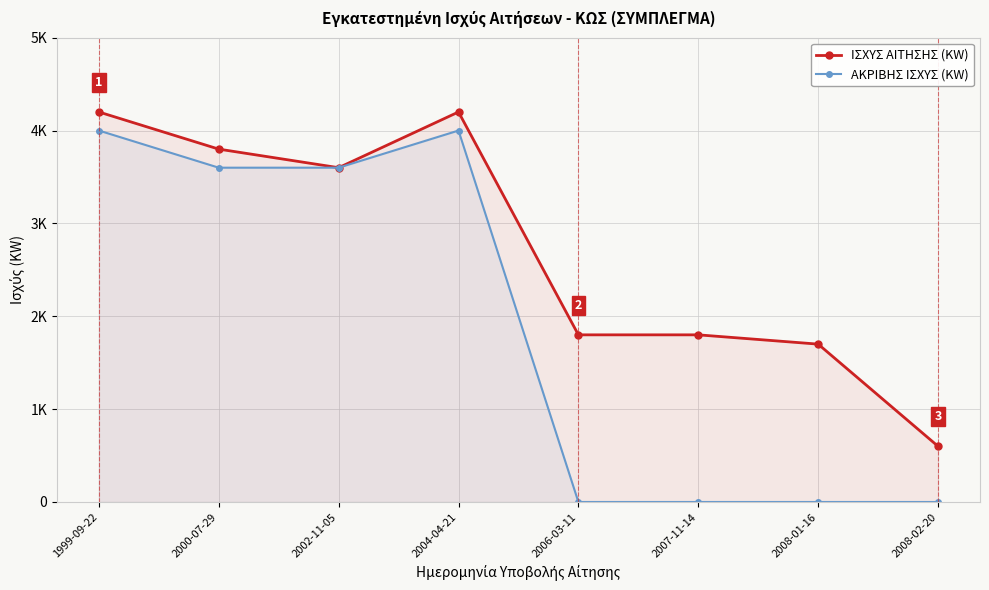

In ΙΣΧΥΣ ΑΙΤΗΣΗΣ (KW), how many points are higher than both neighbors (excluding endpoints)?

1